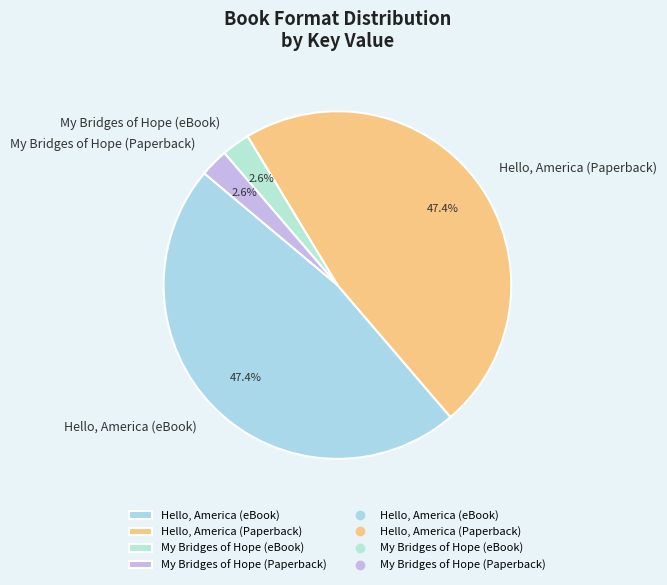

Which has a higher value, My Bridges of Hope (eBook) or Hello, America (eBook)?

Hello, America (eBook)